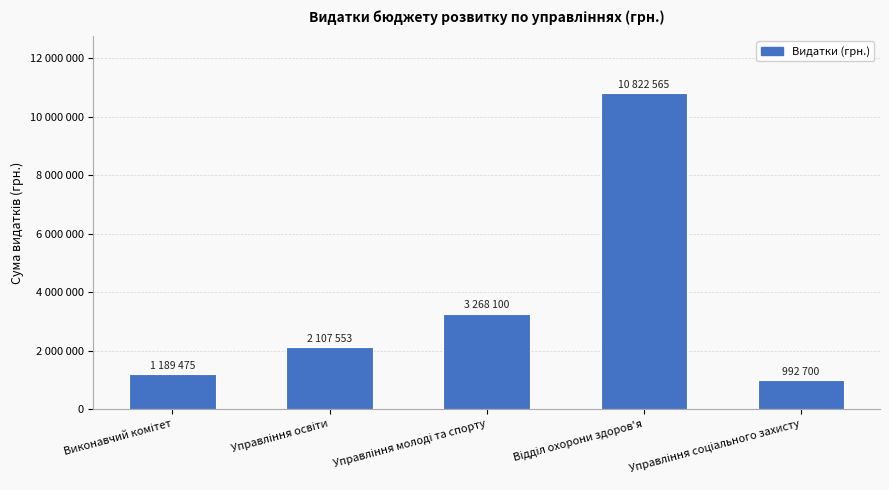

List the labels in order of value, largest first.

Відділ охорони здоров'я, Управління молоді та спорту, Управління освіти, Виконавчий комітет, Управління соціального захисту